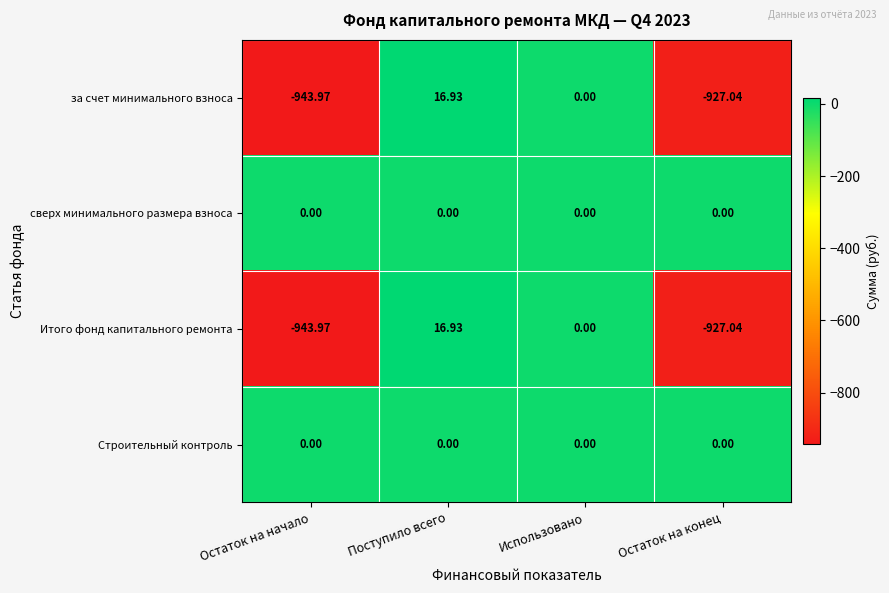

What is the spread (max minus min) of values at Остаток на начало?

944.0